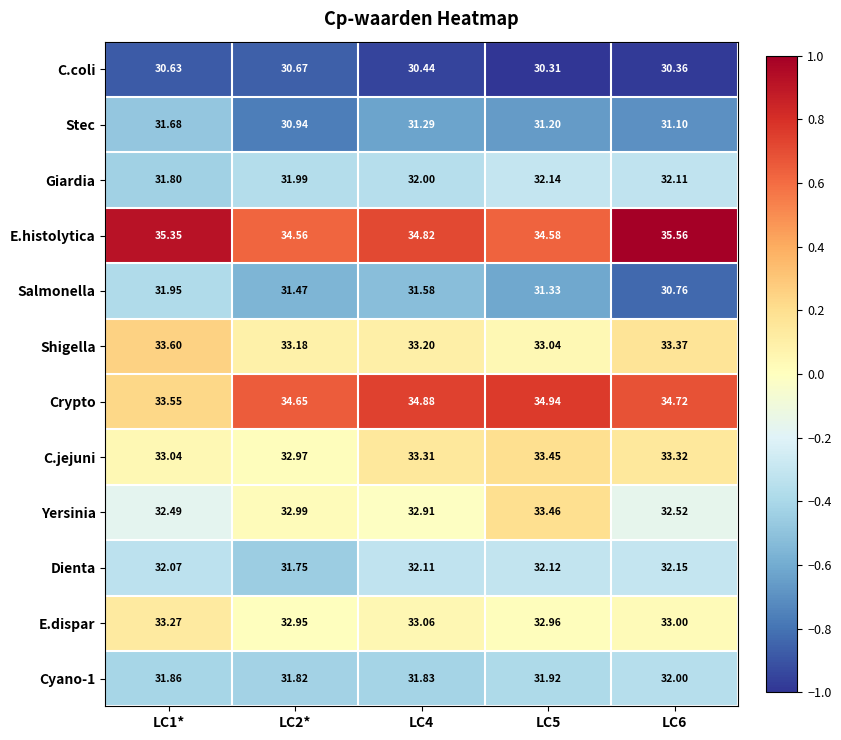

Which series has the largest total across all categories?

E.histolytica